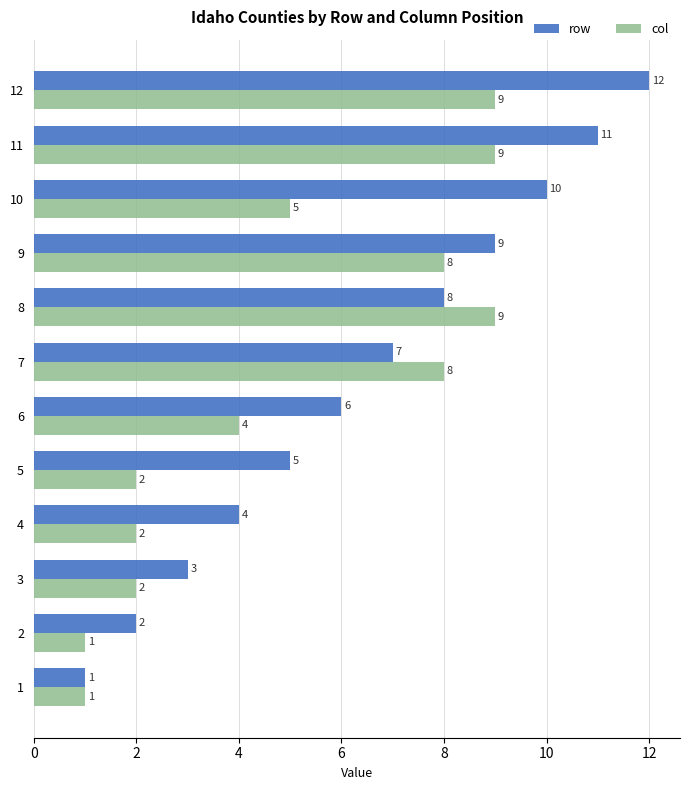

What is the difference between the maximum and second lowest values in the row series?

10